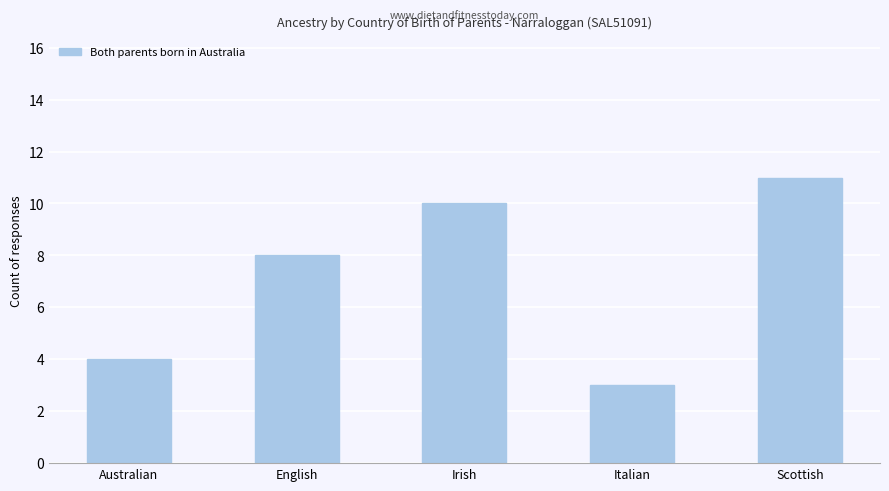

What is the change in value from English to Irish?

+2